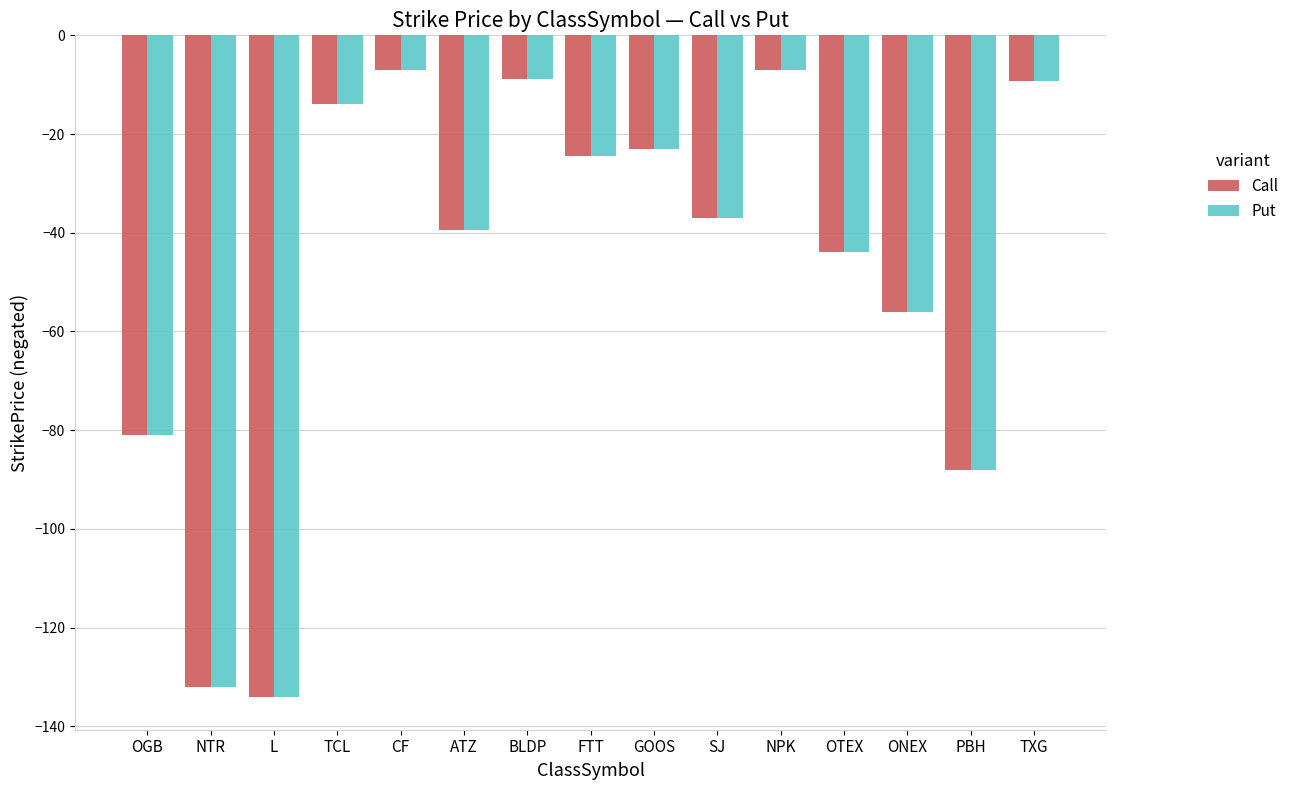

What is the sum of the Call values at GOOS and OTEX?

-67.0